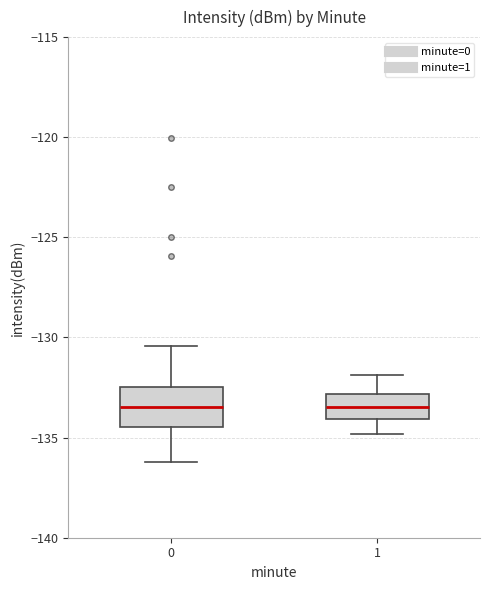

Where does the upper whisker of the box at x = 1 end on the y-axis? The values are not printed on the chart, so give them approximately, as read against the axis.

-132.0